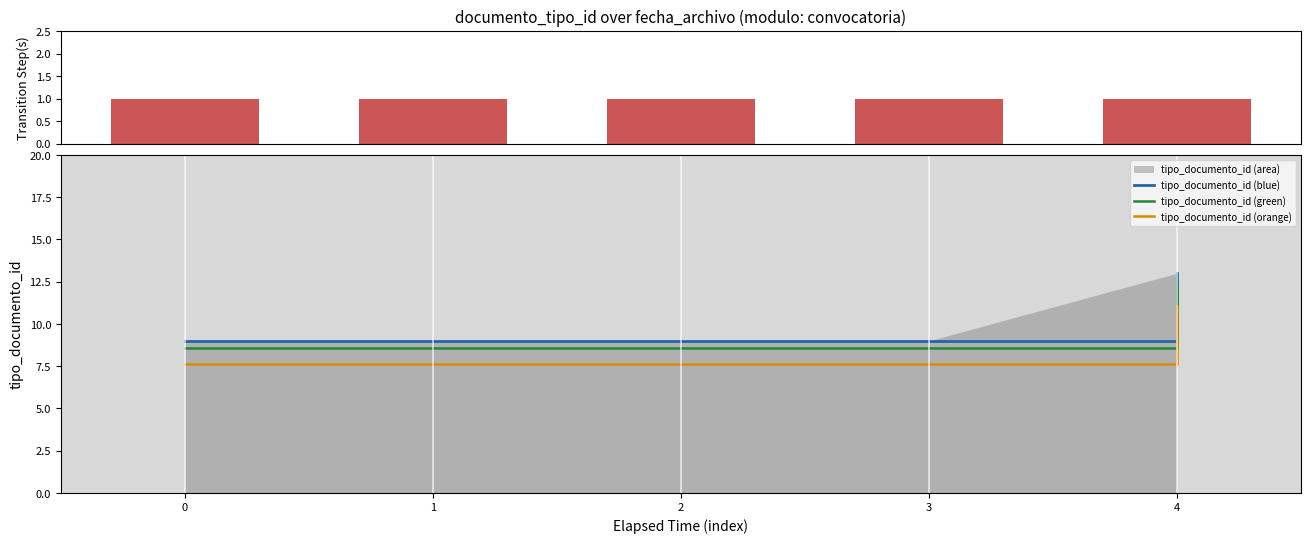

True or false: tipo_documento_id (orange) and tipo_documento_id (blue) cross at least once.

False